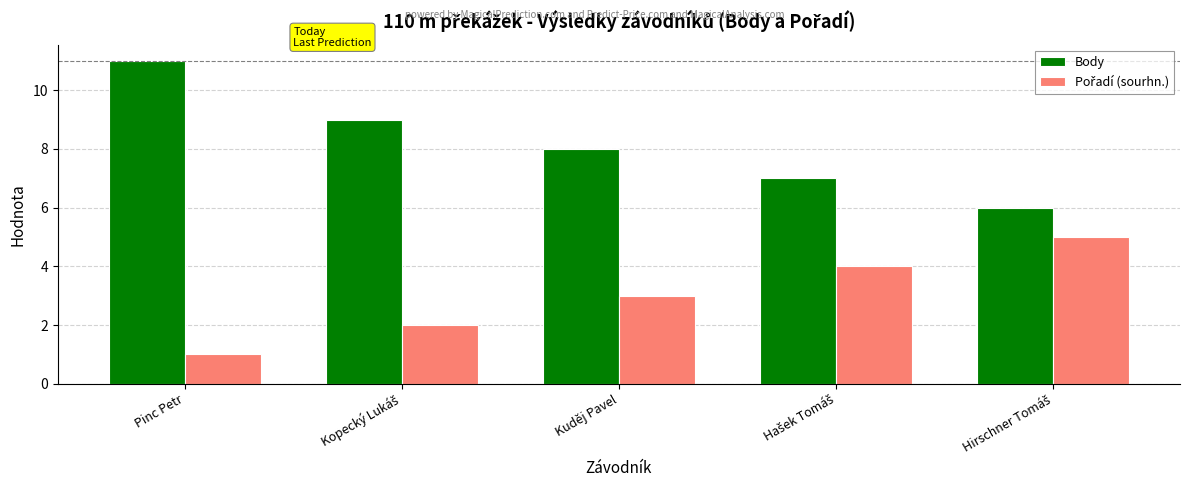

What is the maximum value for Body?

11